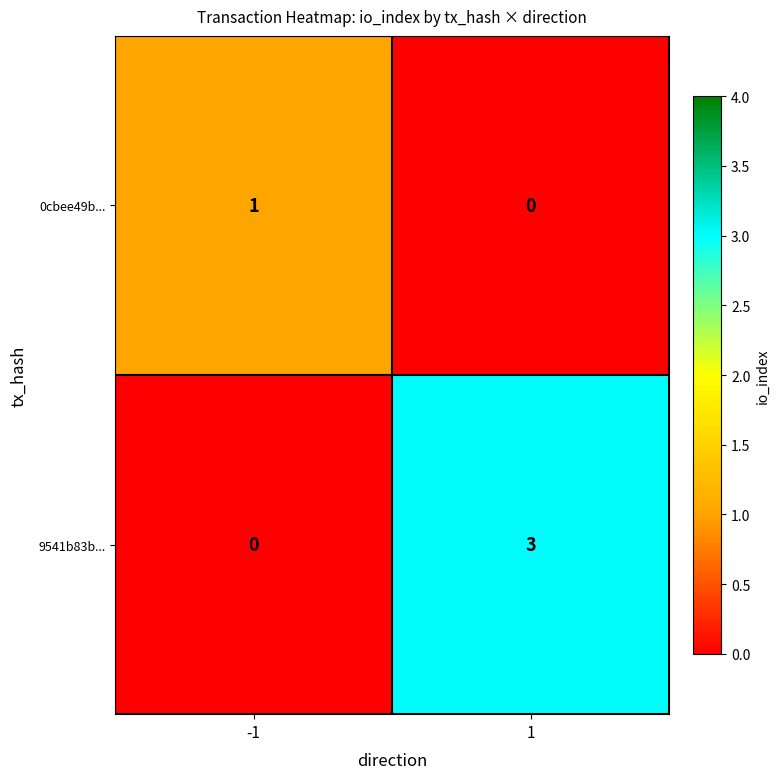

What is the difference between the maximum and minimum values in the 9541b83b... series?

3